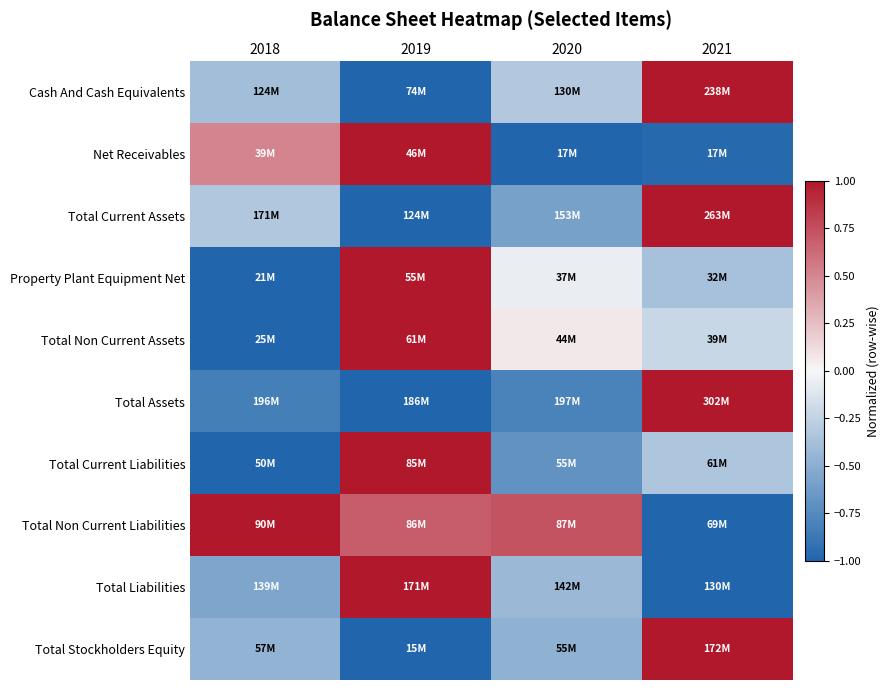

Which series has the largest range (max minus min)?

Cash And Cash Equivalents